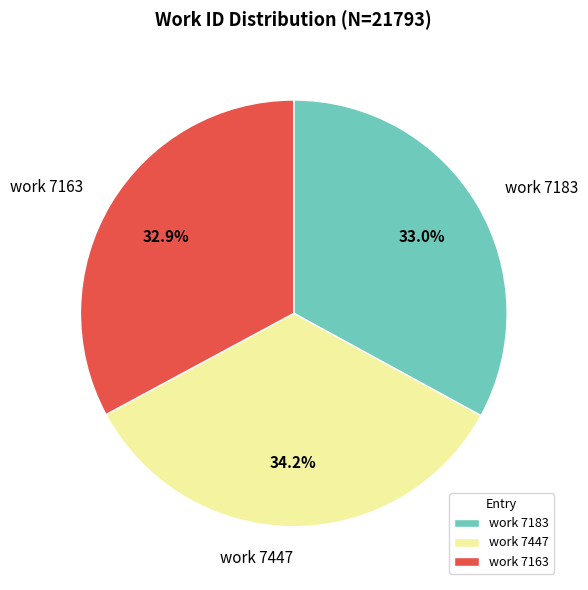

To the nearest percent, what portion does work 7163 represent?

33%